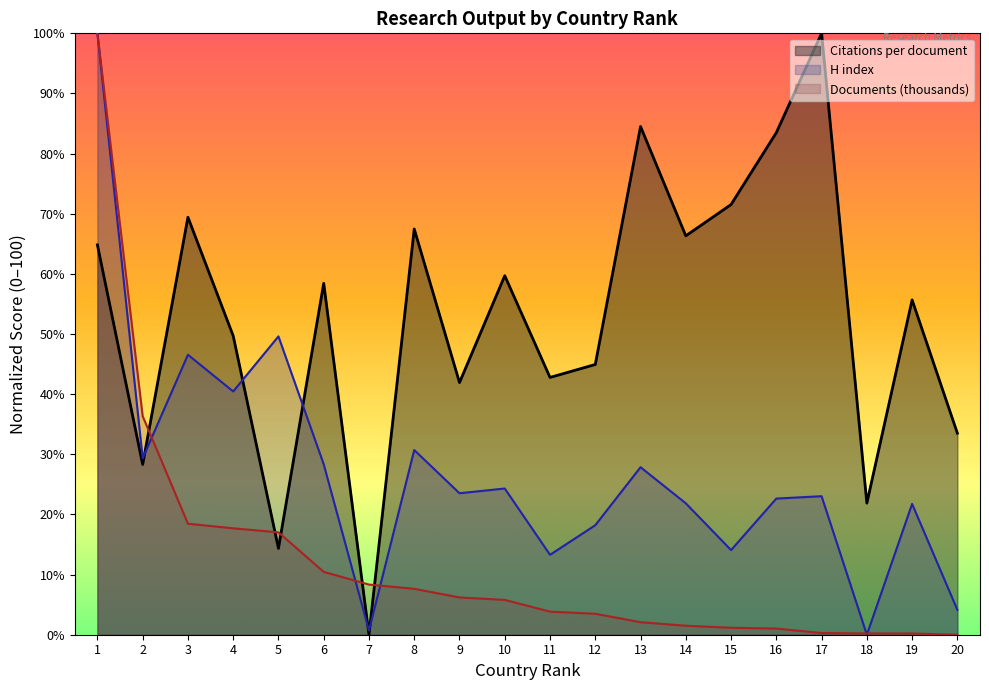

What are all the series names shown in the legend?

Citations per document, H index, Documents (thousands)